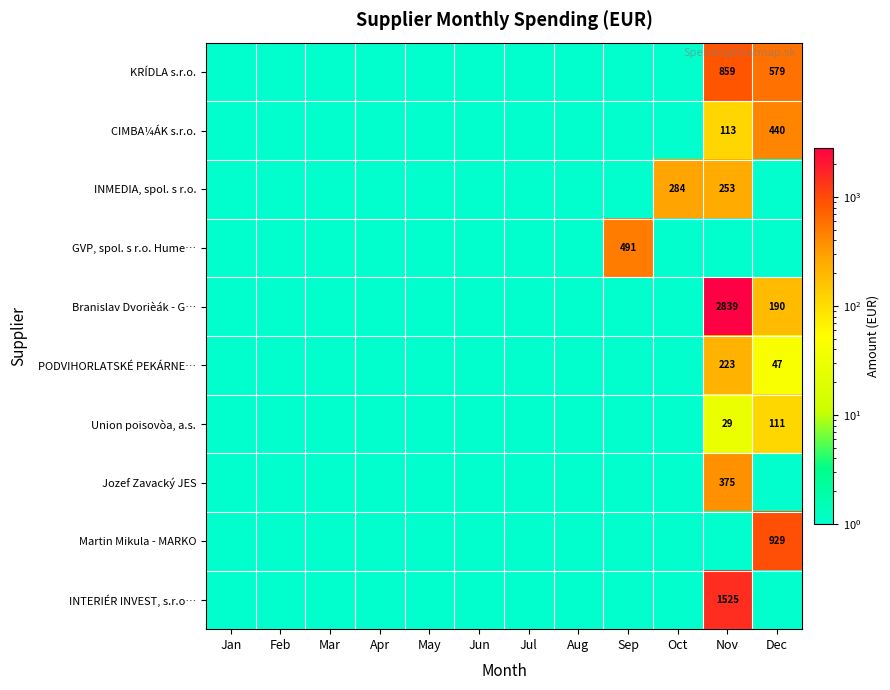

At how many categories does at least one series exceed 1343?

1